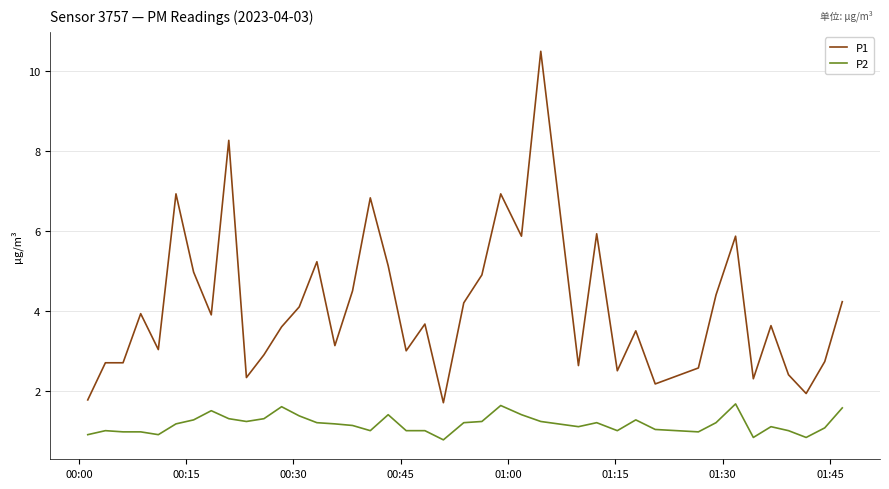

Which series has the largest range (max minus min)?

P1